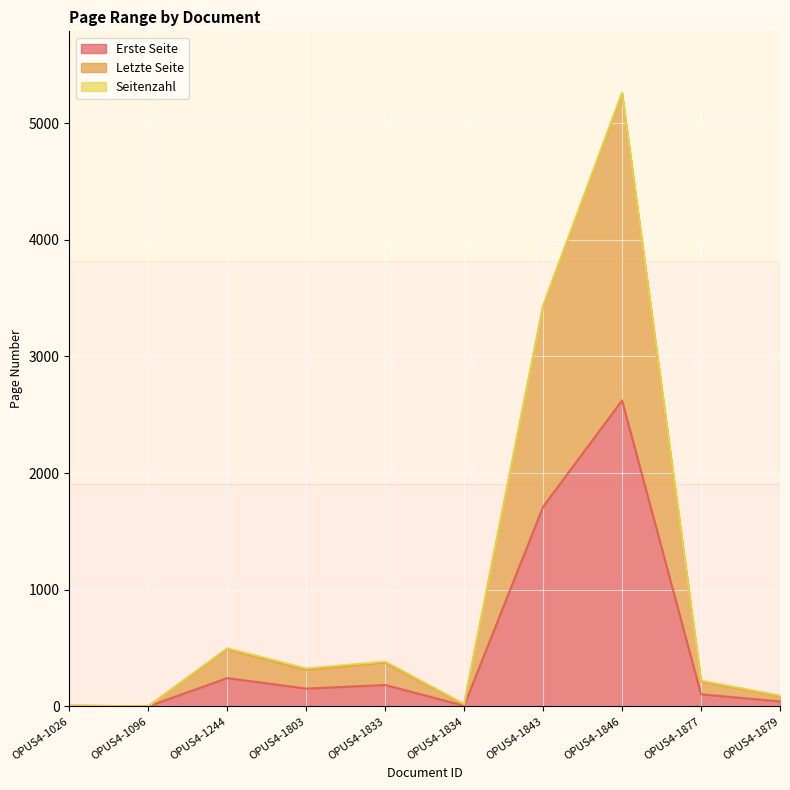

At which category is the sum across all series the highest?

OPUS4-1846